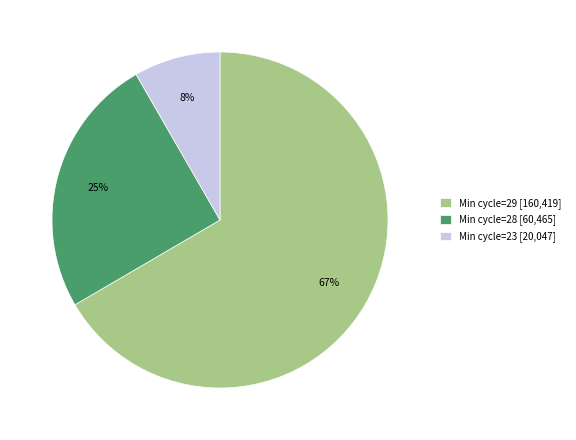

Does any single category account for the majority?

Yes